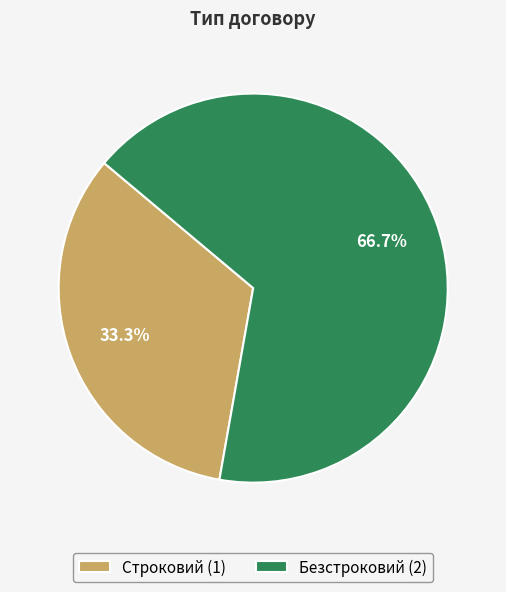

How much of the chart is everything except Строковий?

66.7%